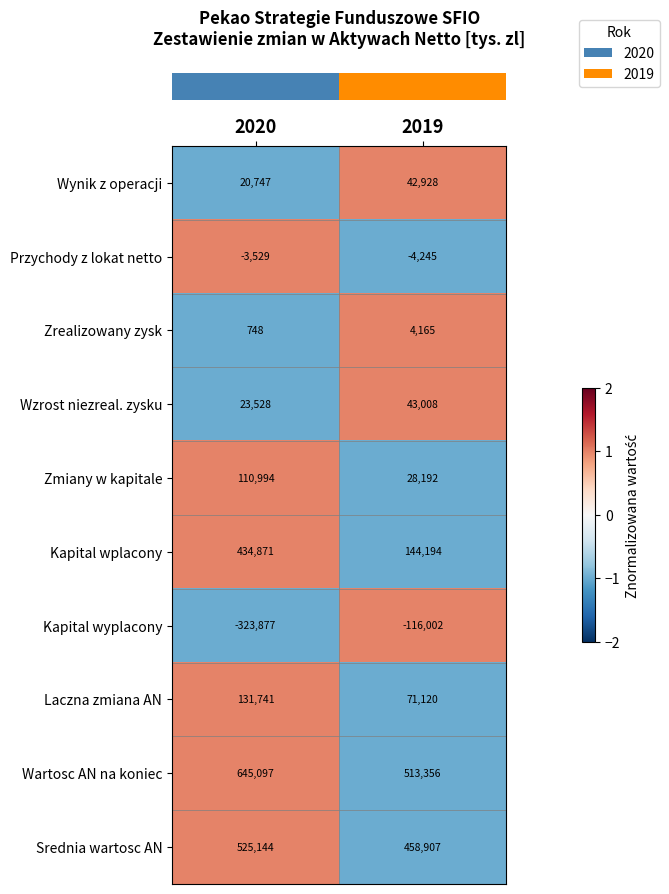

What is the difference between the highest and lowest values at 2019?

629358